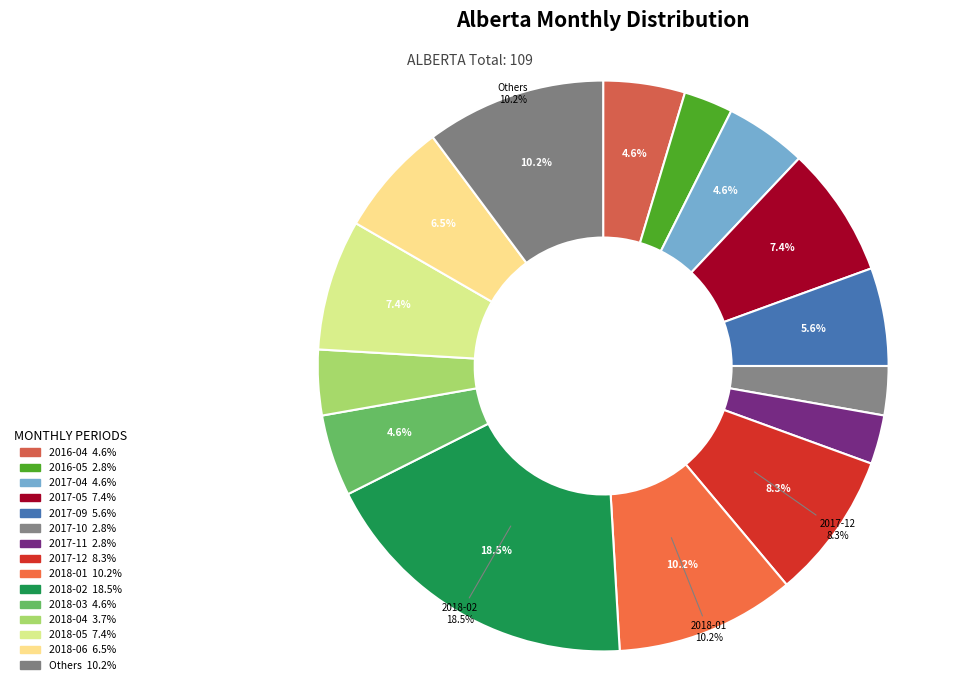

How many segments does this pie chart have?

15